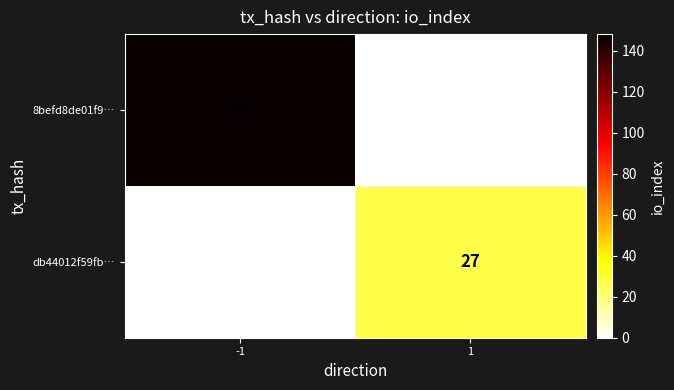

True or false: db44012f59fb… has a value of 27 at 1.

True